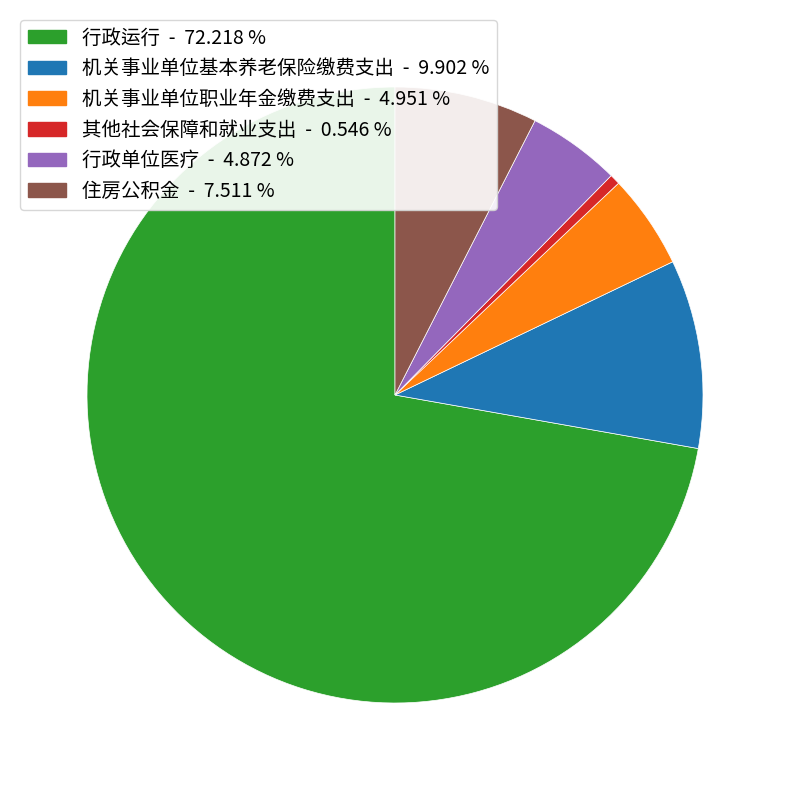

How many segments does this pie chart have?

6